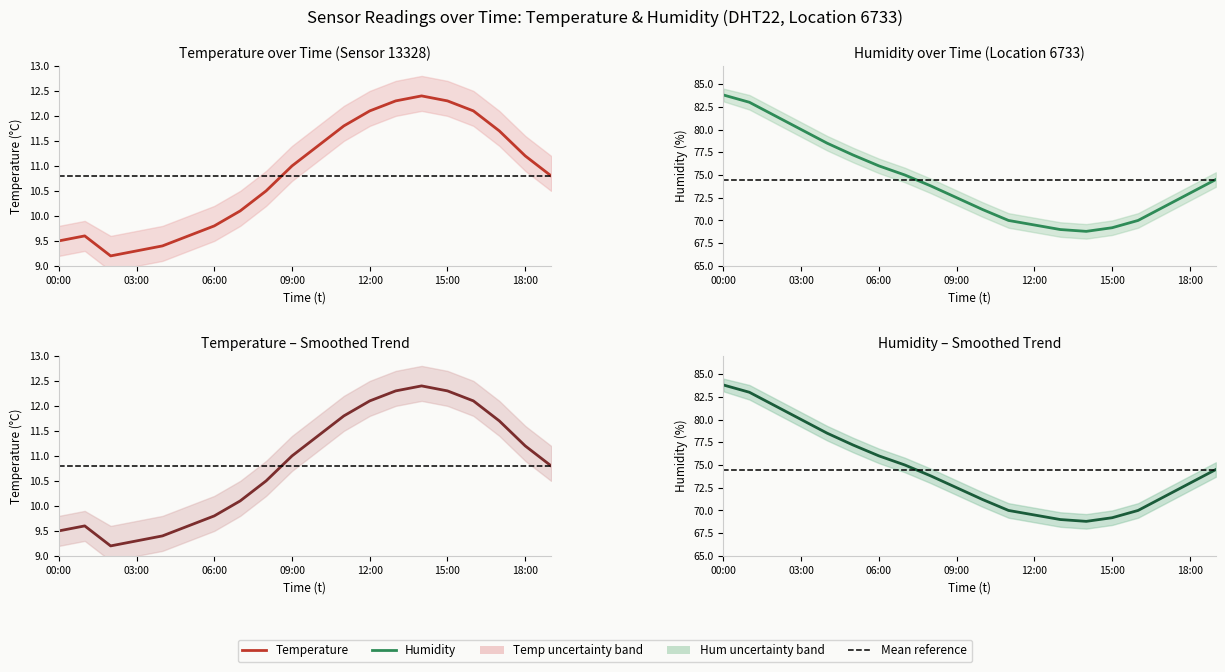

How many values in the humidity series exceed 73?

10